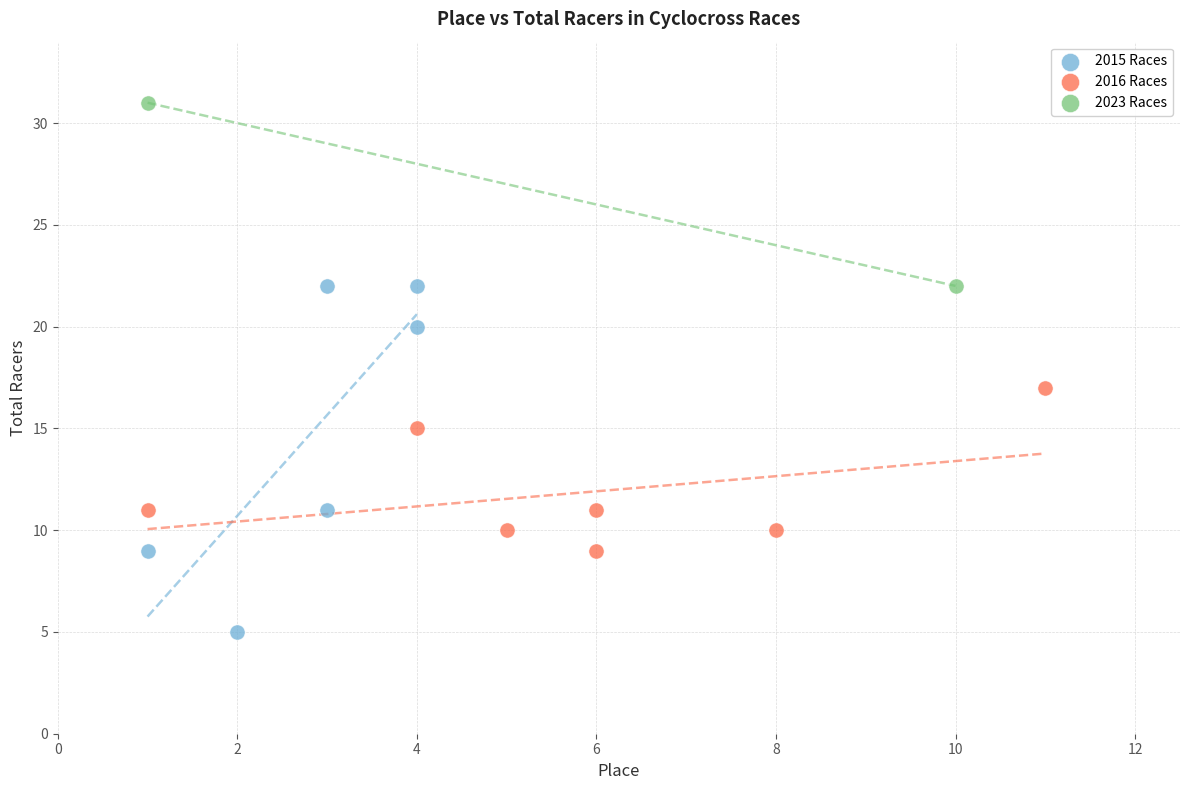

What are all the series names shown in the legend?

2015 Races, 2016 Races, 2023 Races